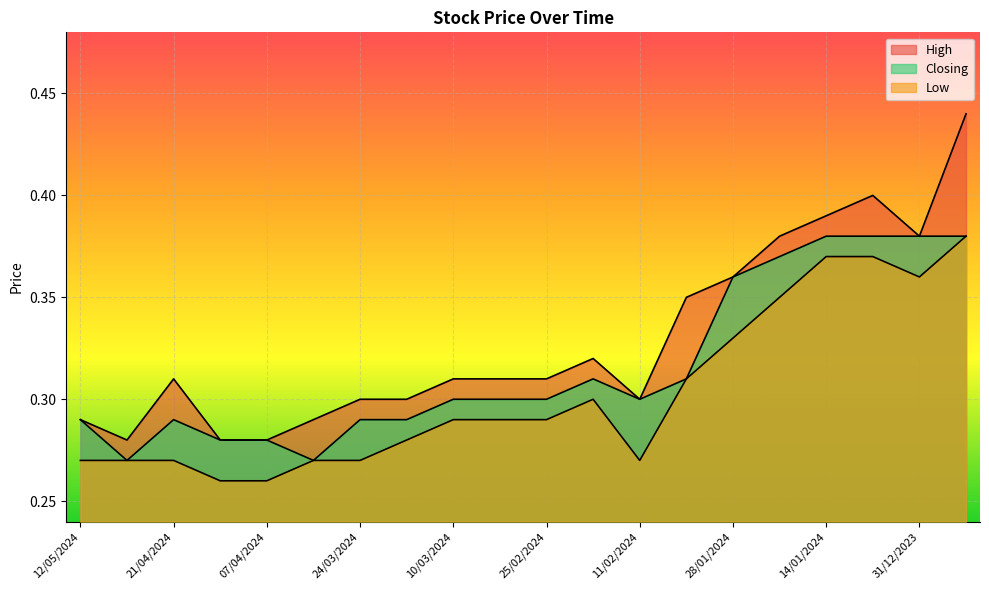

Which has a higher value, 25/02/2024 or 12/05/2024?

25/02/2024